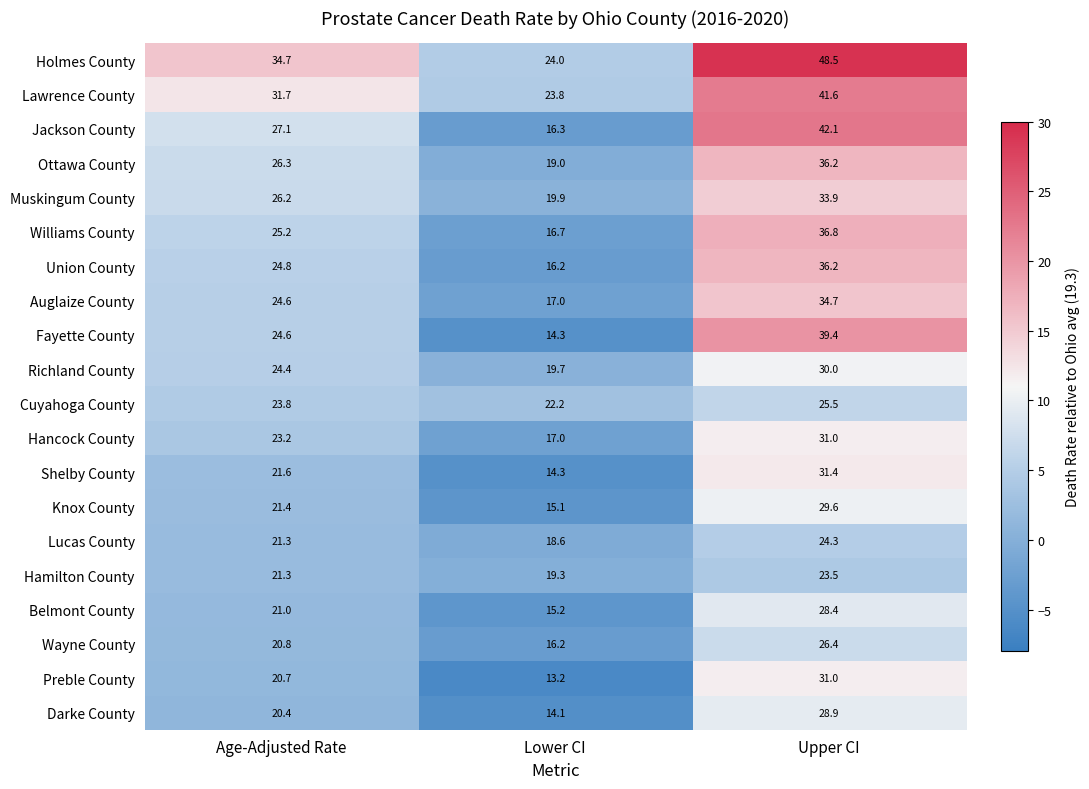

Which series has the widest spread of values?

Jackson County